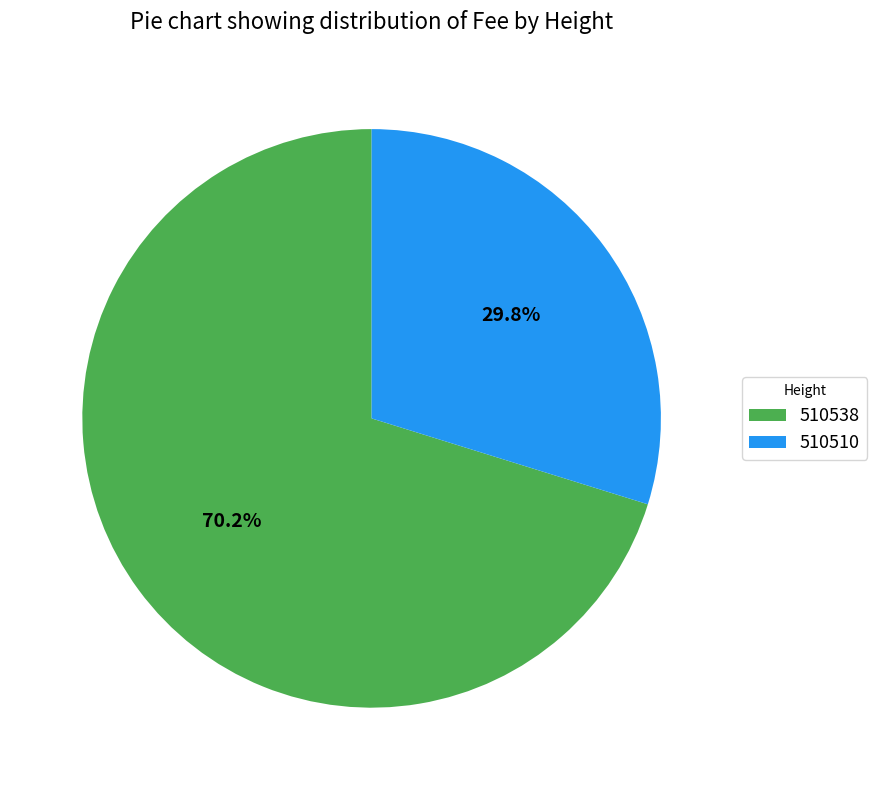

Do 510538 and 510510 together represent more than half of the pie?

Yes